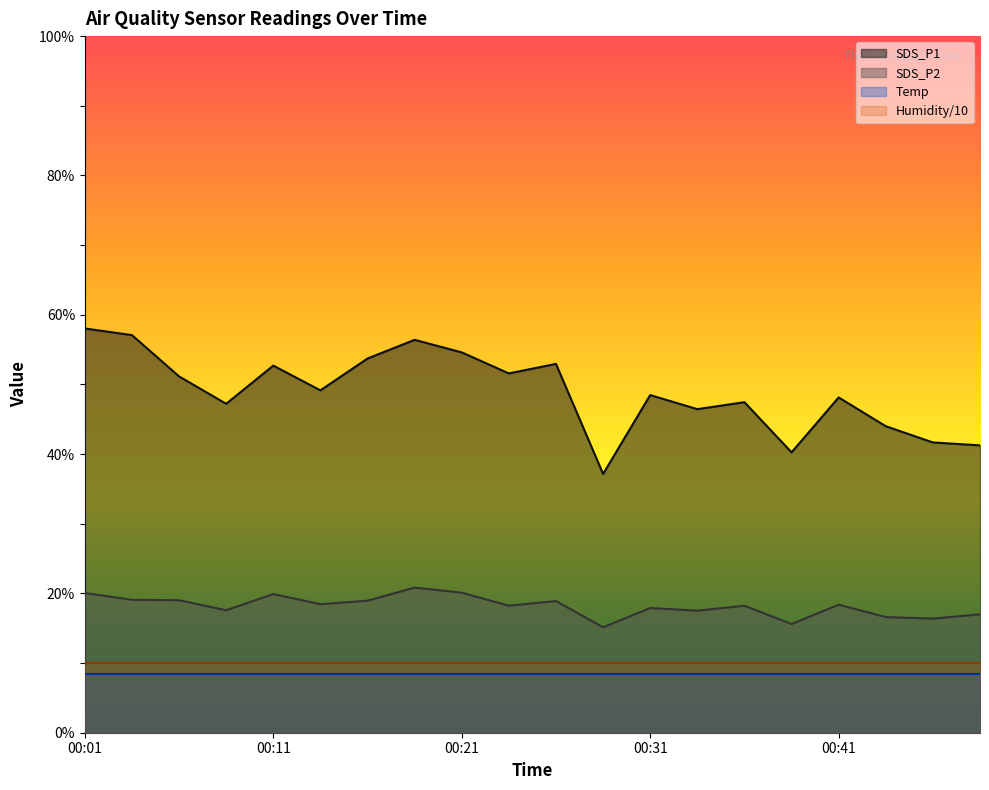

Which series has the largest total across all categories?

SDS_P1